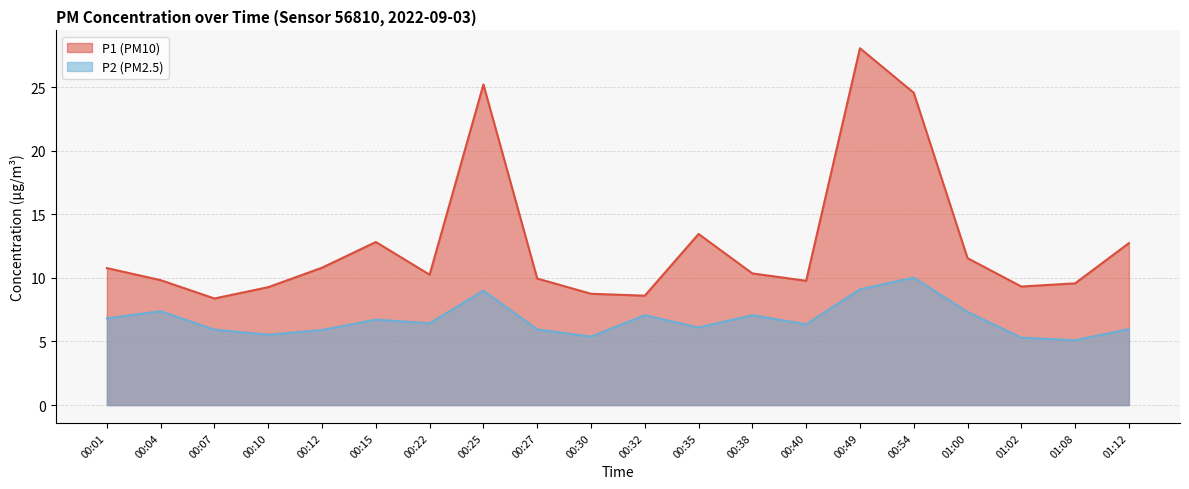

At which label does P2 reach its peak?

00:54